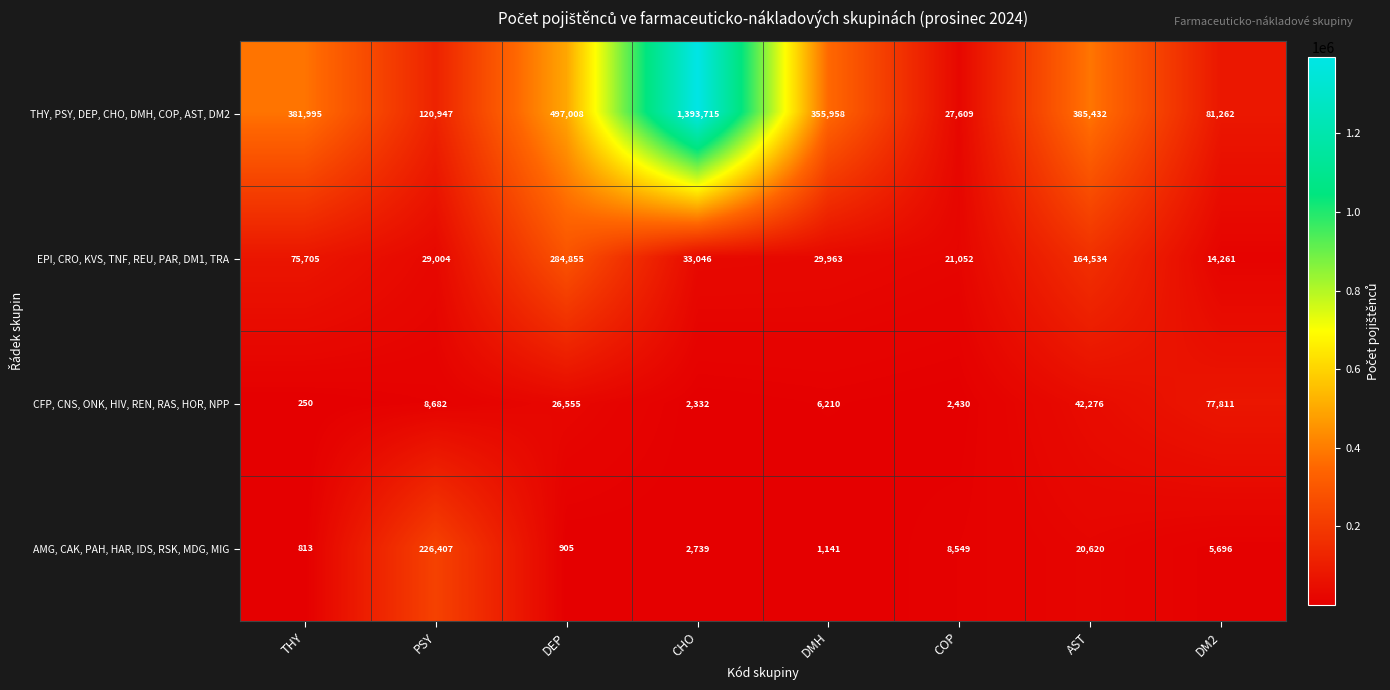

Is it true that EPI, CRO, KVS, TNF, REU, PAR, DM1, TRA equals 11417 at COP?

False